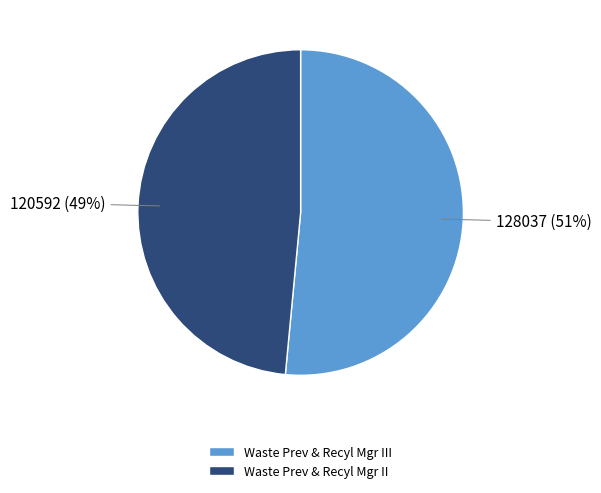

To the nearest percent, what is the average slice percentage?

50%